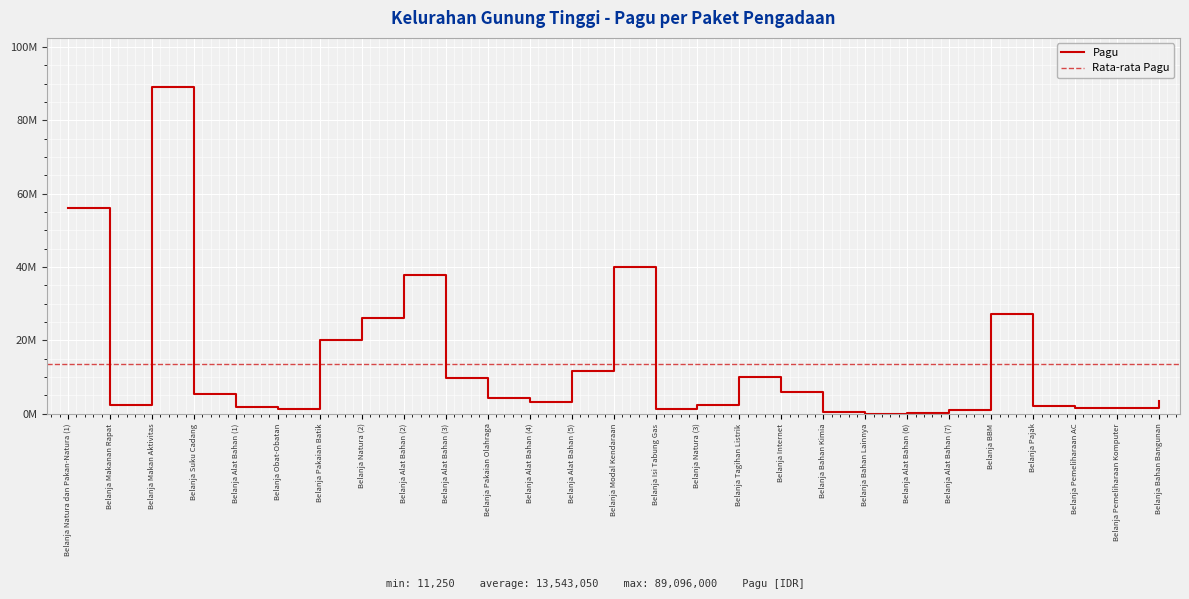

What is the ratio of the value at Belanja Alat Bahan (7) to the value at Belanja Alat Bahan (3)?

0.1